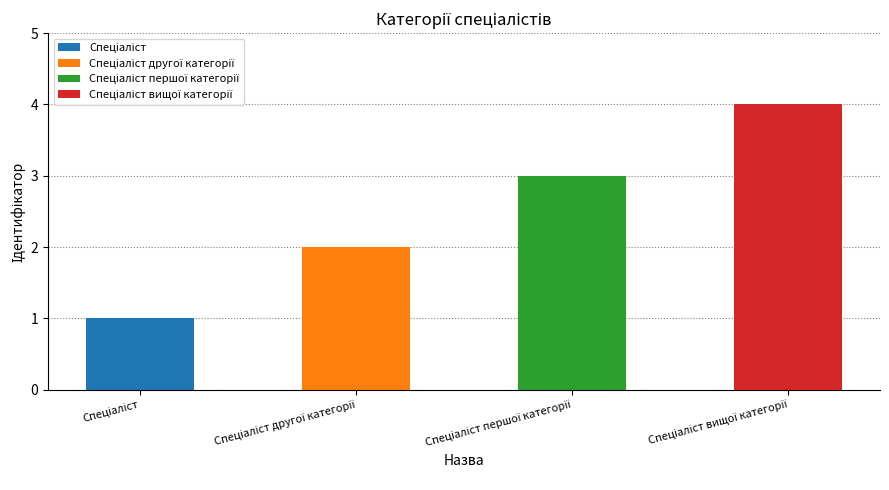

List the labels in order of value, smallest first.

Спеціаліст, Спеціаліст другої категорії, Спеціаліст першої категорії, Спеціаліст вищої категорії